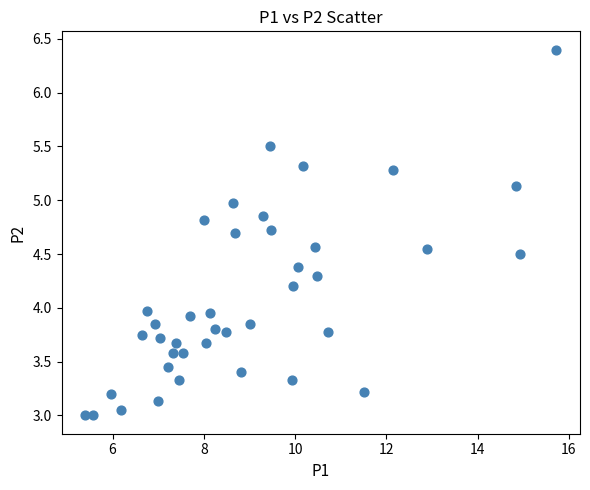

What is the range of Y values (max minus min)?

3.4